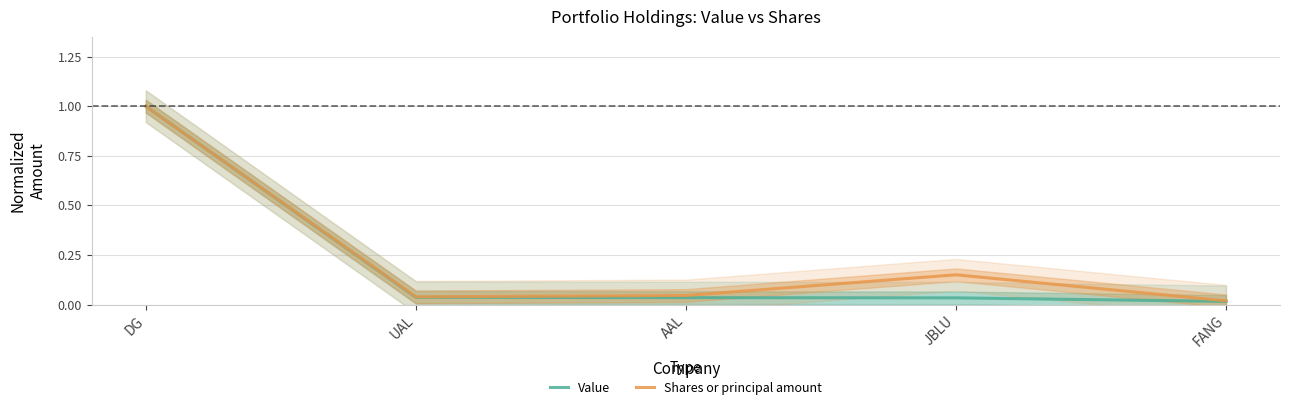

Is this an area chart (filled region under the line)?

No